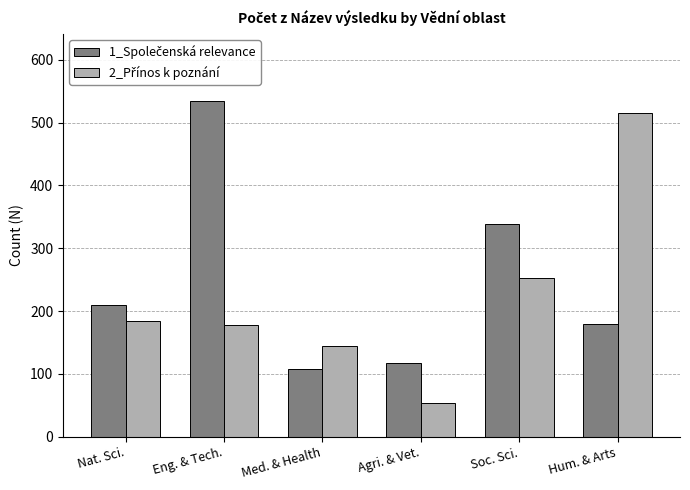

At which category does the chart reach its peak across all series?

Eng. & Tech.